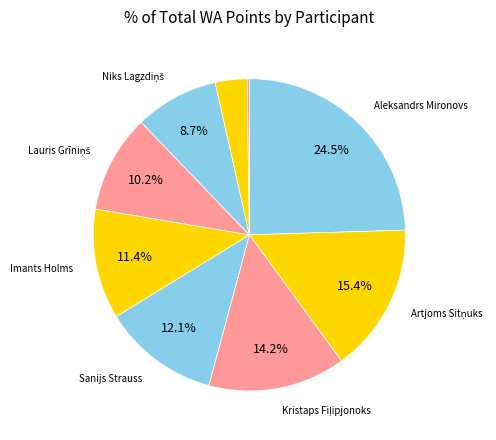

Which slice is the largest?

Aleksandrs Mironovs